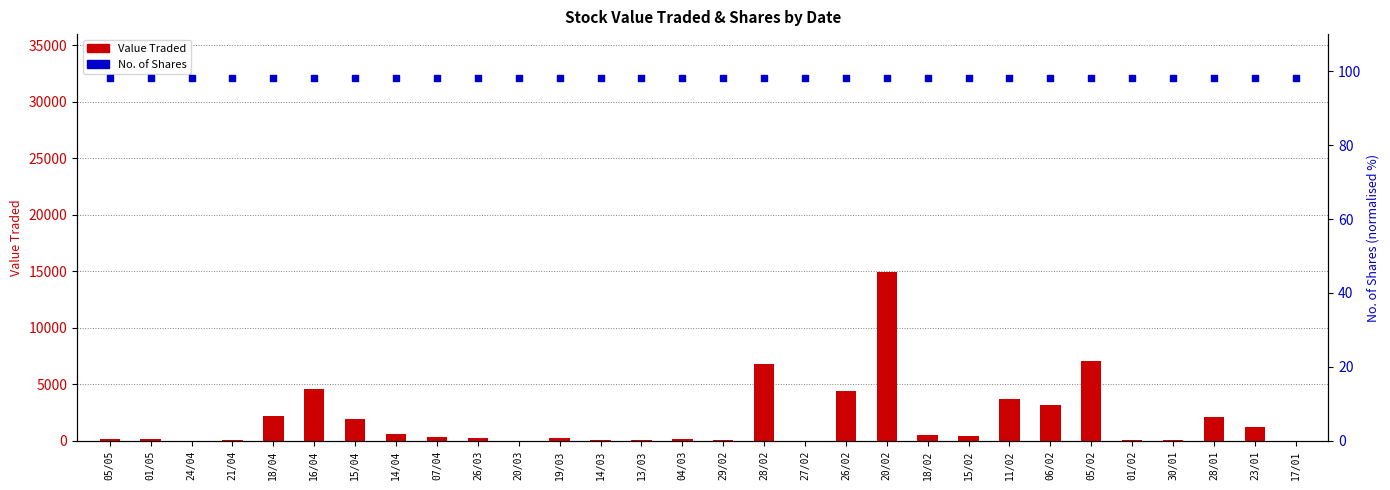

At which category is the sum across all series the highest?

20/02